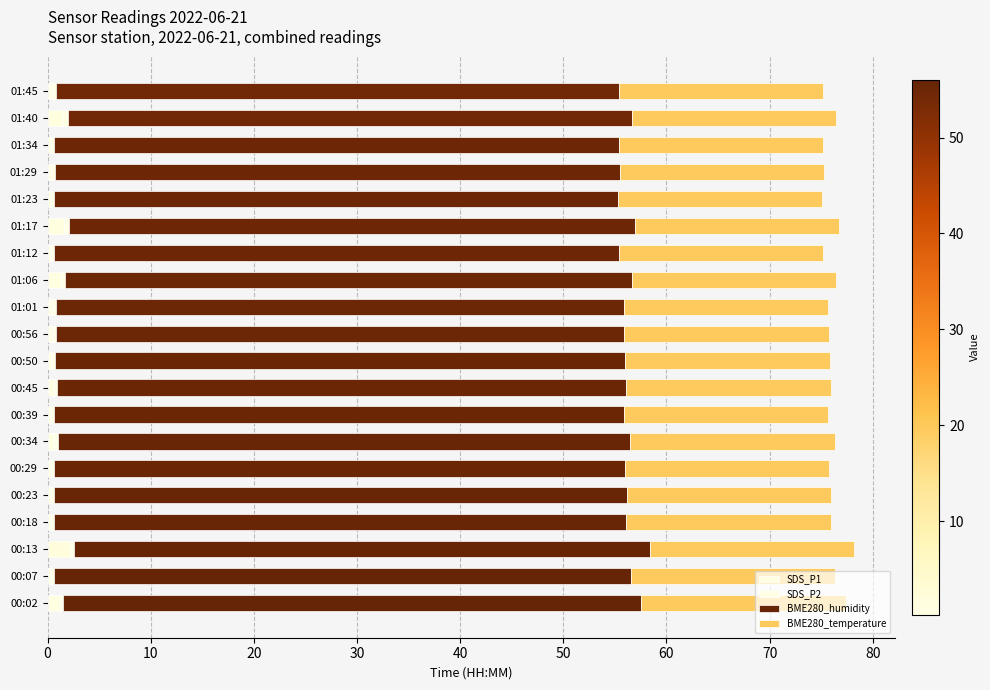

How many data points does each series have?

20